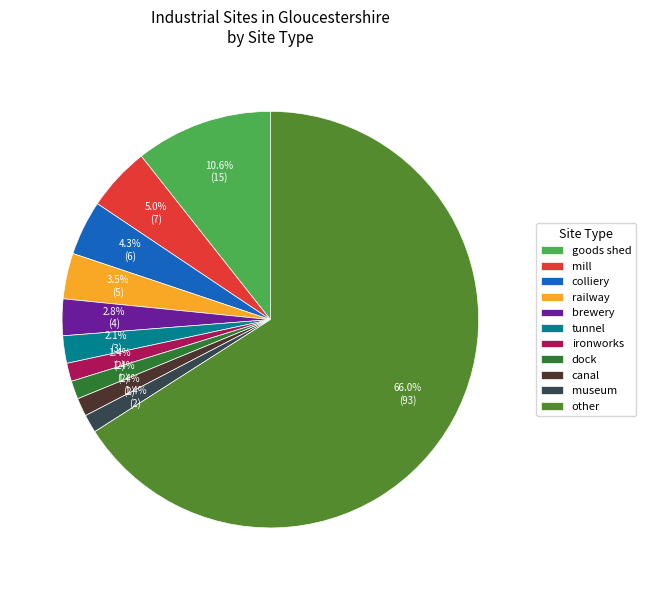

Which category accounts for the majority?

other